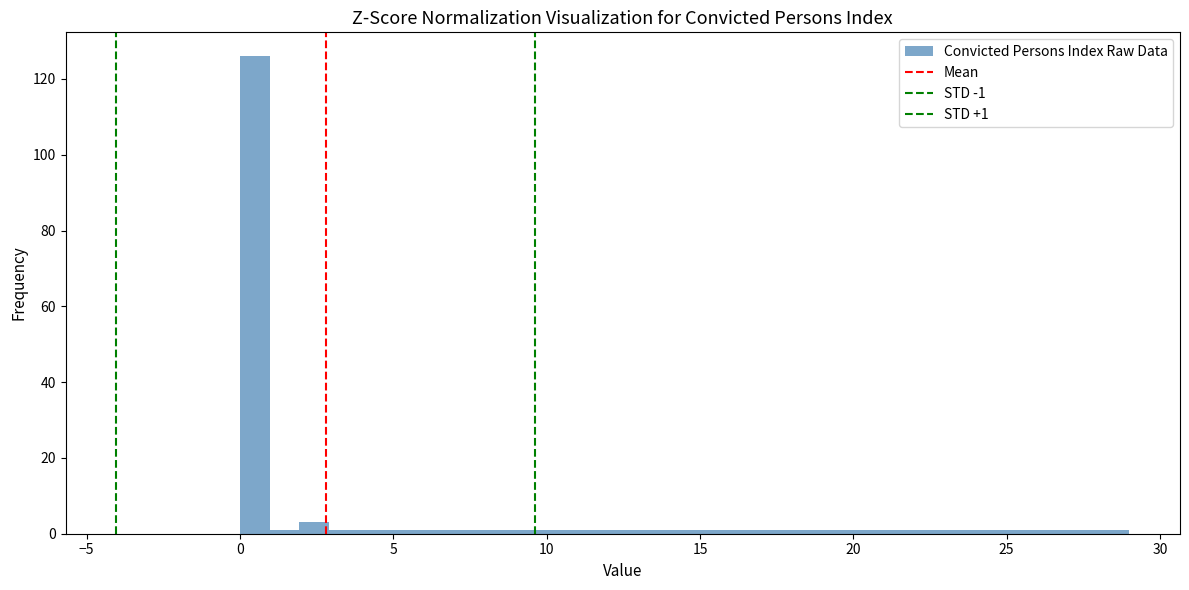

Read against the x-axis, roughly where is the centre of the tallest bar?

0.5